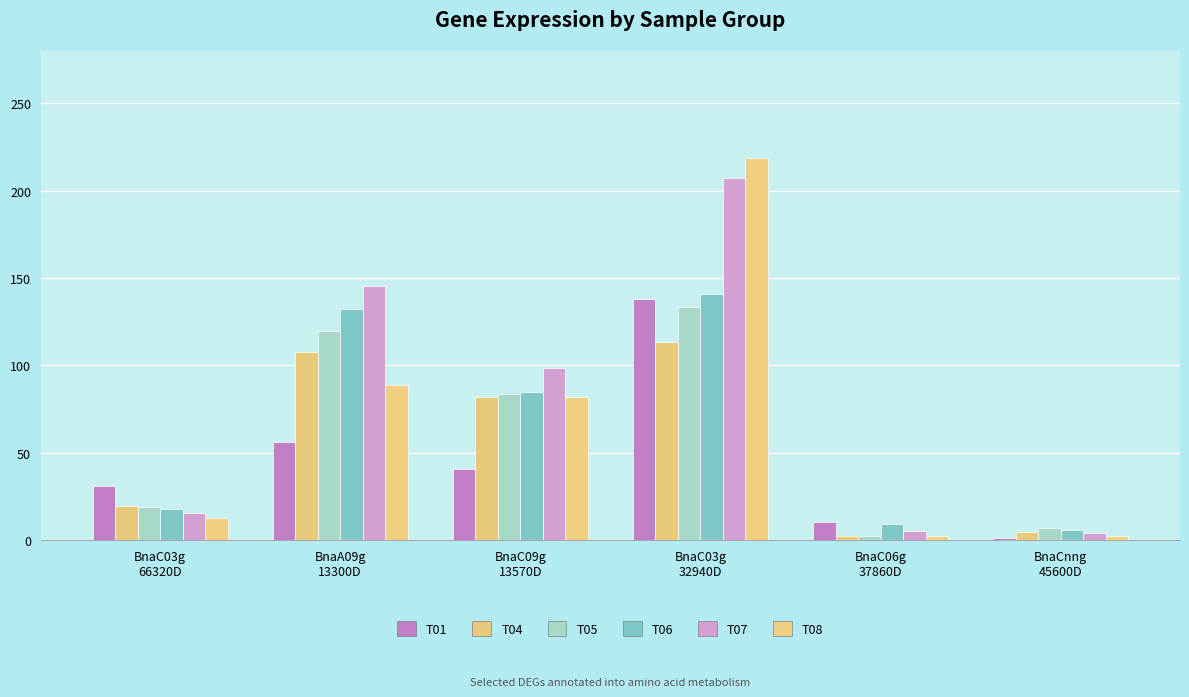

Which series has the largest total across all categories?

T07